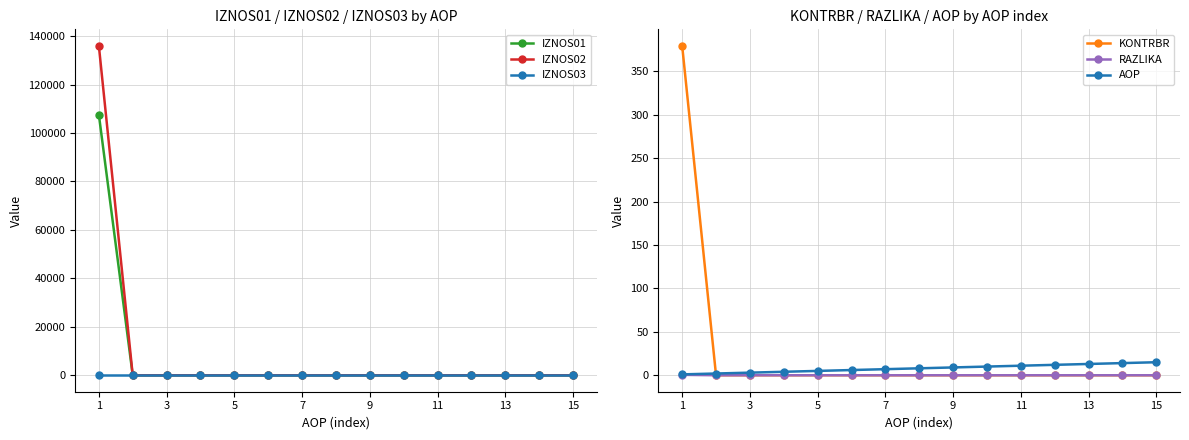

What is the highest value of the IZNOS01 series?

107570.1